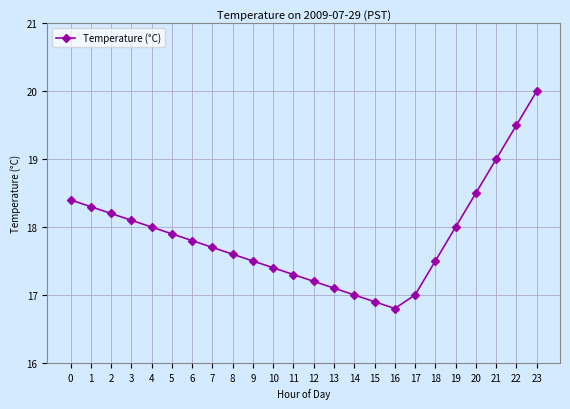

Reading left to right, extract all data points from this chart.

18.4	18.3	18.2	18.1	18.0	17.9	17.8	17.7	17.6	17.5	17.4	17.3	17.2	17.1	17.0	16.9	16.8	17.0	17.5	18.0	18.5	19.0	19.5	20.0